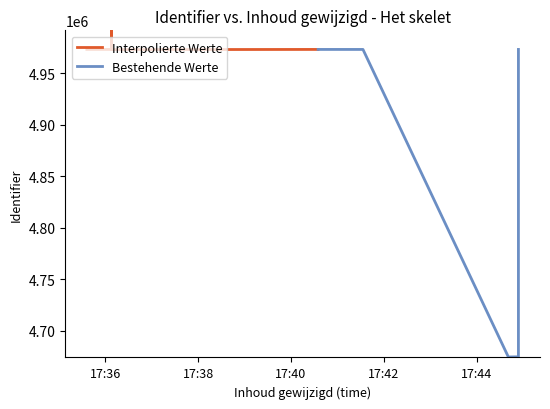

How many lines are shown in the chart?

2